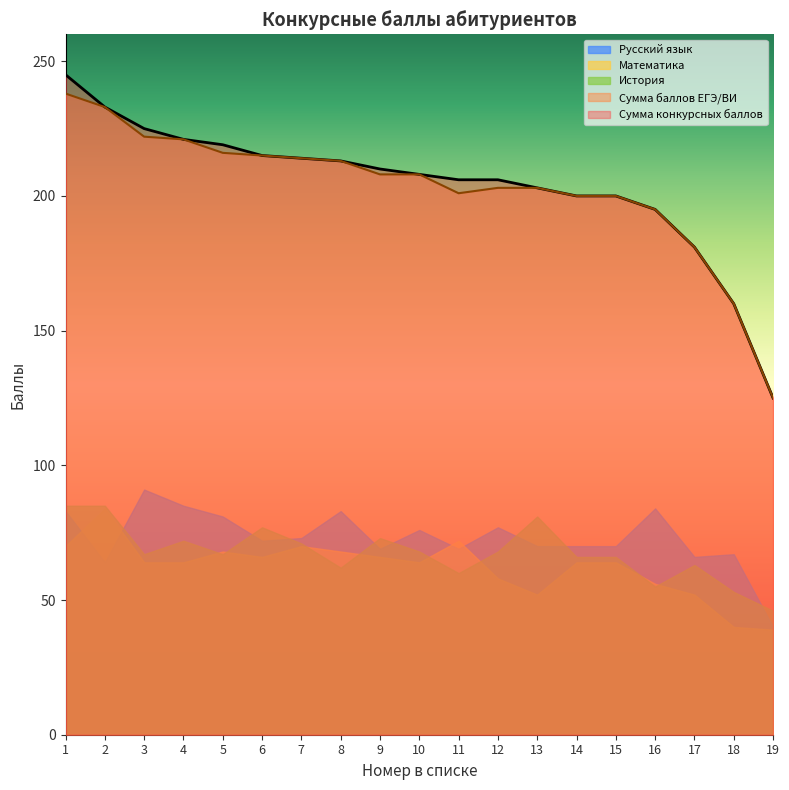

Which series has the largest total across all categories?

Сумма конкурсных баллов